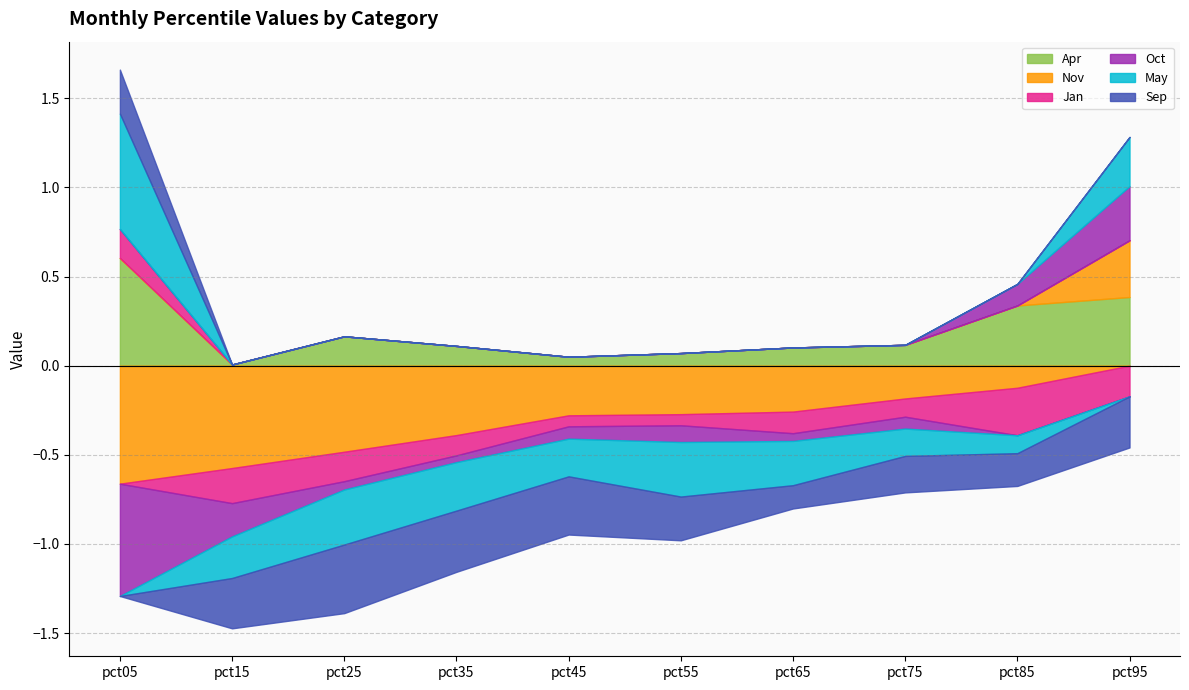

What is the difference between the second highest and second lowest values in the May series?

0.6